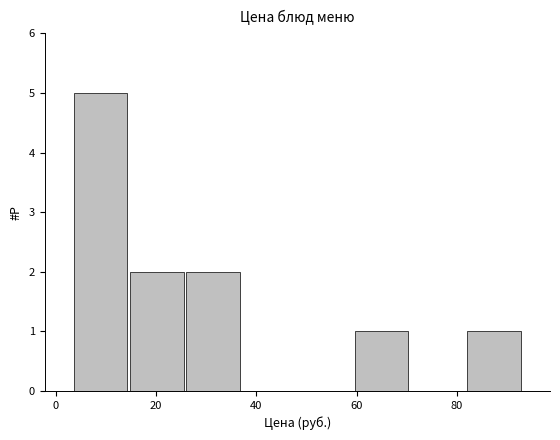

Reading left to right, list every bar in this chart as the range it spans on the x-axis followed by its height. Neither the bar edges nor the heights are printed on the chart, so give them approximately, as read against the axes.

4 to 14: 5
14 to 26: 2
26 to 36: 2
36 to 48: 0
48 to 60: 0
60 to 70: 1
70 to 82: 0
82 to 92: 1